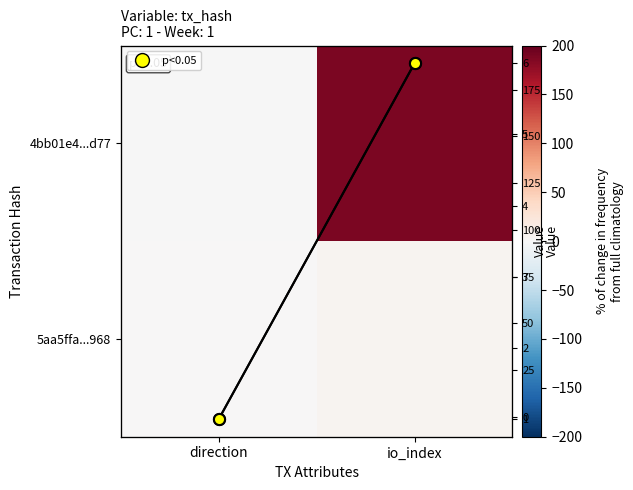

The 4bb01e4...d77 series shows 84 at io_index. True or false?

False